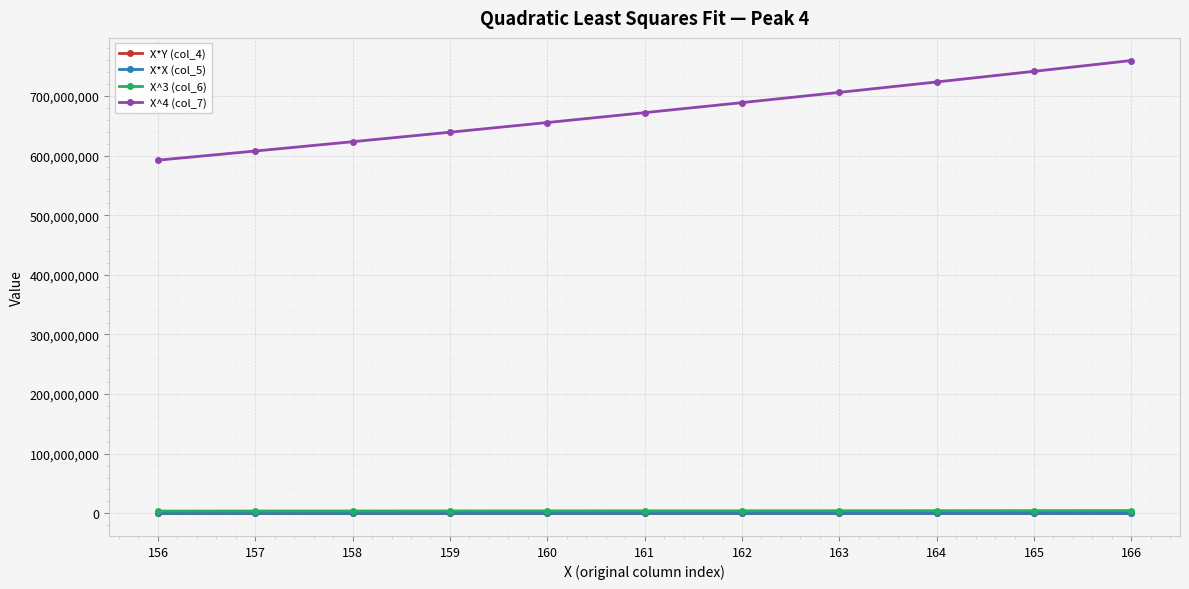

What is the value of the X*X (col_5) point at the 4th from the left?

25281.0